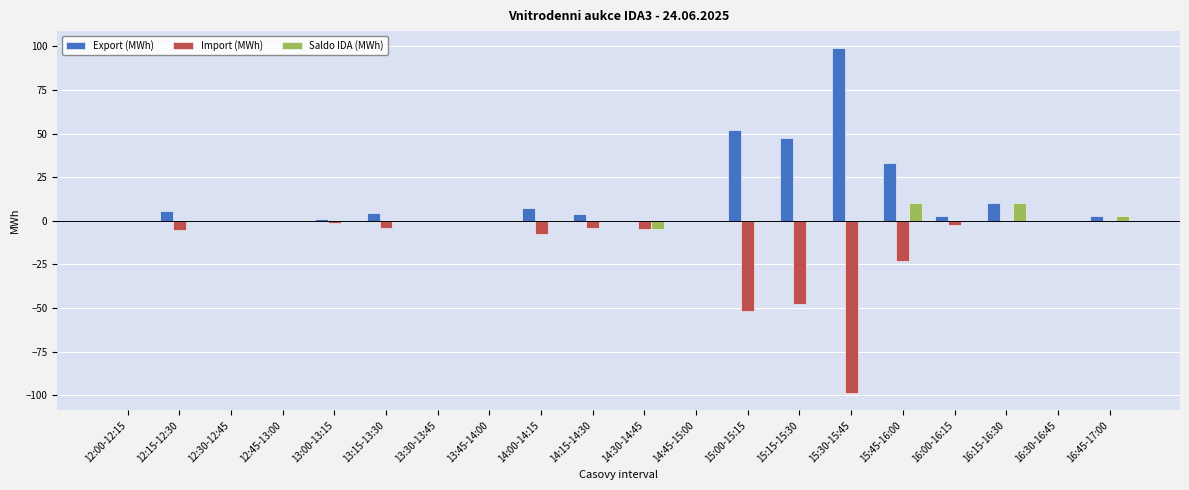

At which category does the chart reach its peak across all series?

15:30-15:45